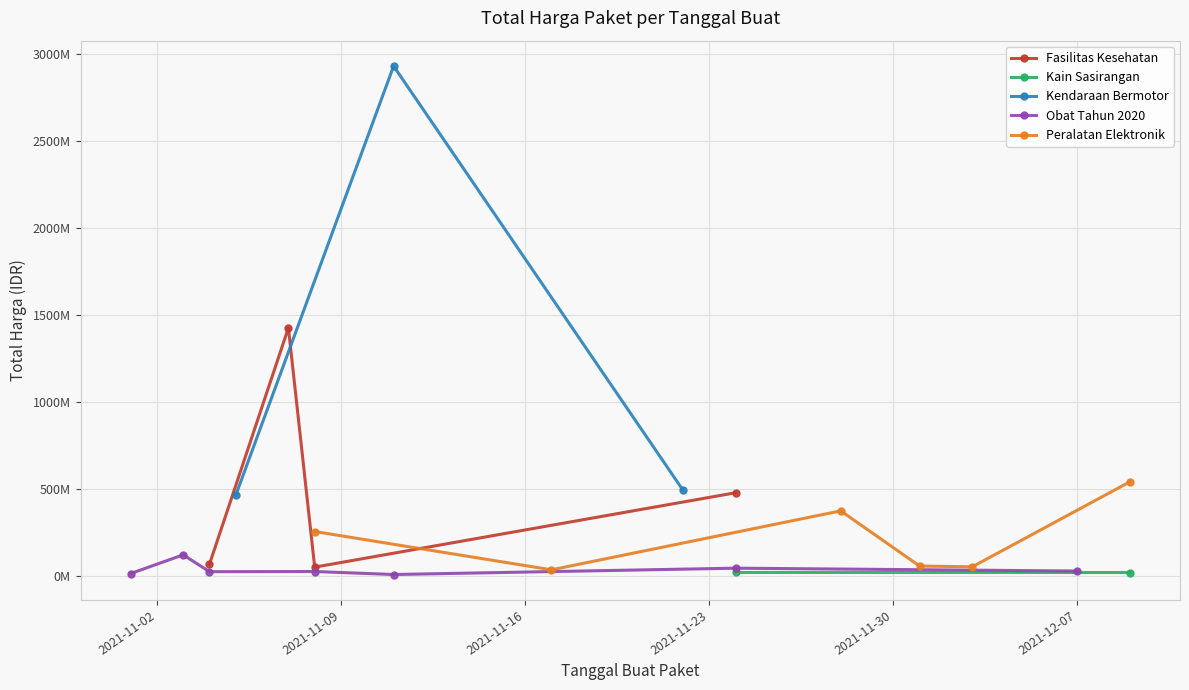

List the labels in order of value, largest first.

2021-11-11, 2021-11-07, 2021-12-09, 2021-11-22, 2021-11-24, 2021-11-05, 2021-11-28, 2021-11-08, 2021-11-03, 2021-12-01, 2021-12-03, 2021-11-08, 2021-11-24, 2021-11-11, 2021-11-17, 2021-11-04, 2021-11-04, 2021-12-07, 2021-11-04, 2021-11-24, 2021-12-09, 2021-11-08, 2021-11-01, 2021-11-08, 2021-11-03, 2021-11-11, 2021-11-03, 2021-11-03, 2021-11-08, 2021-11-03, 2021-11-04, 2021-11-01, 2021-11-03, 2021-11-03, 2021-11-03